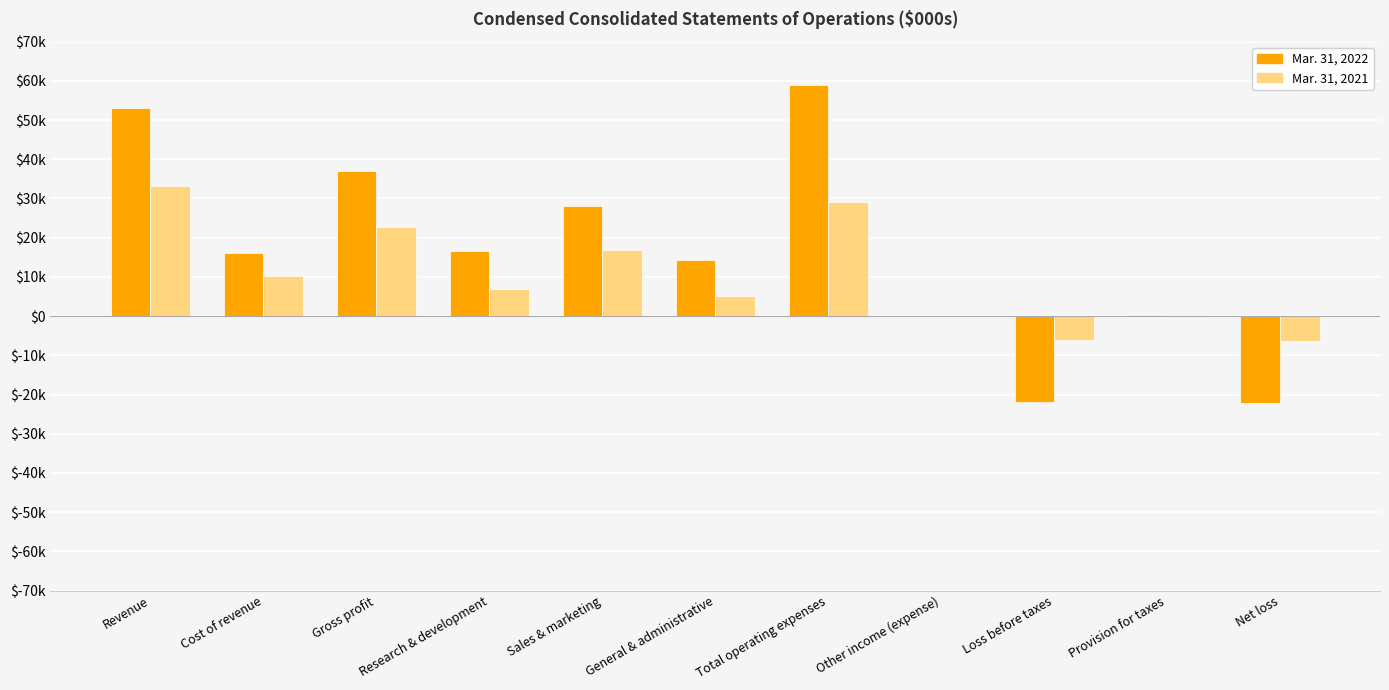

What is the label of the 9th bar from the left?

Loss before taxes